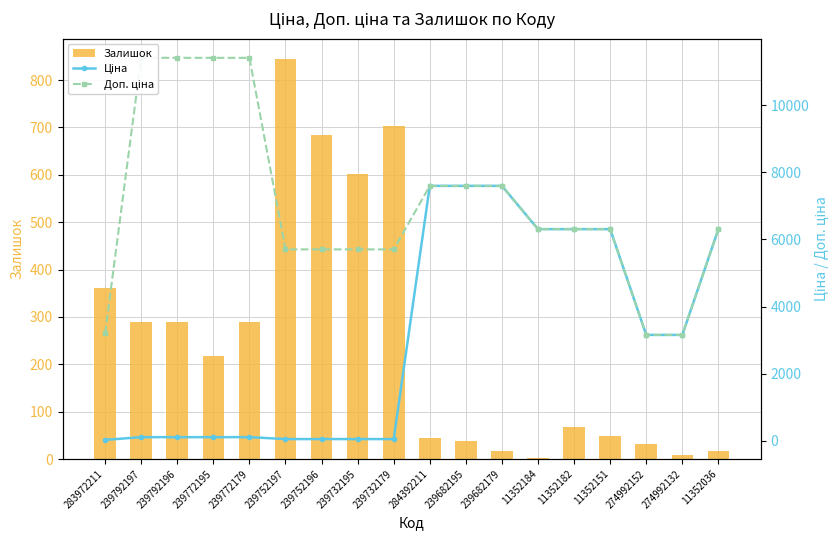

The value of Ціна at 239682195 is 12145.5. True or false?

False